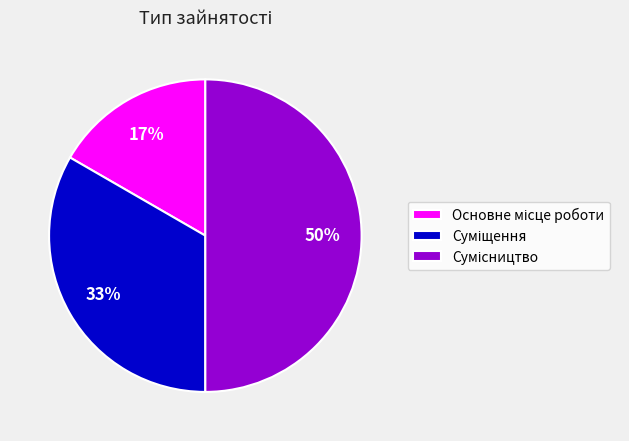

To the nearest percent, what is the average slice percentage?

33%